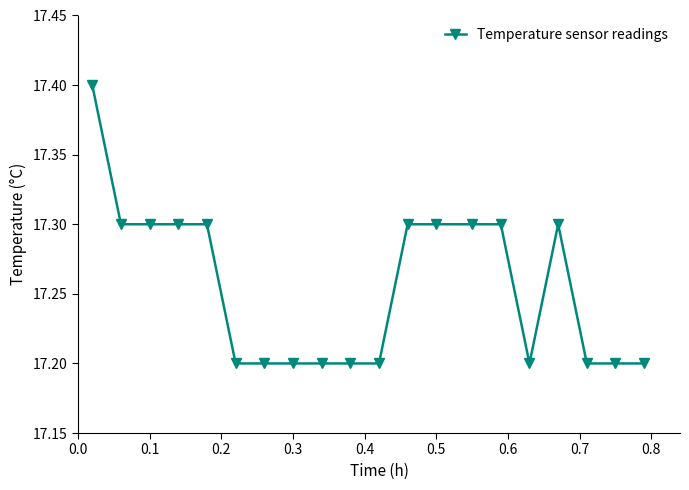

What is the value of the 14th point from the left?

17.3